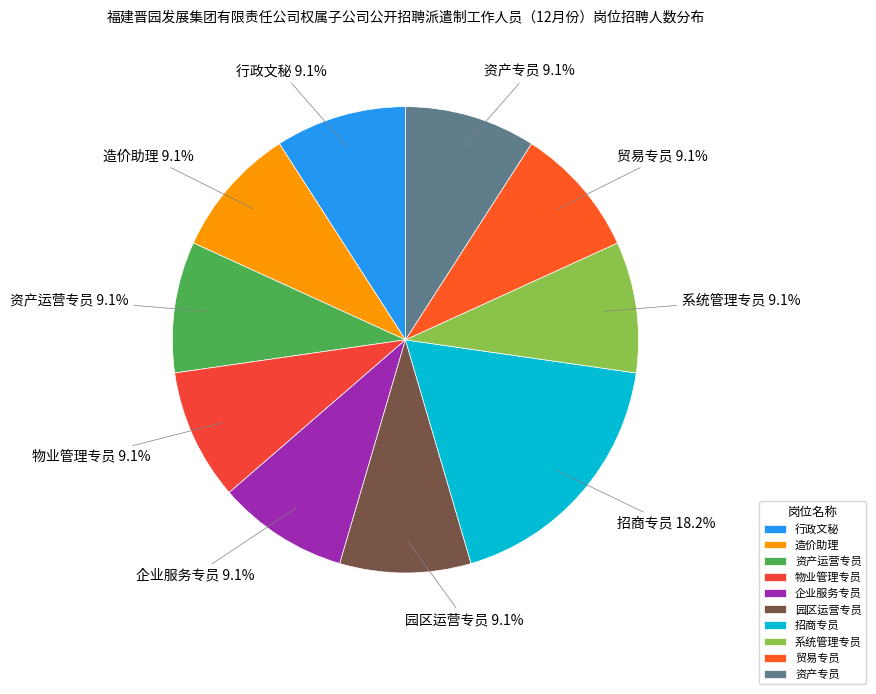

To the nearest percent, what percentage of the pie is 系统管理专员?

9%